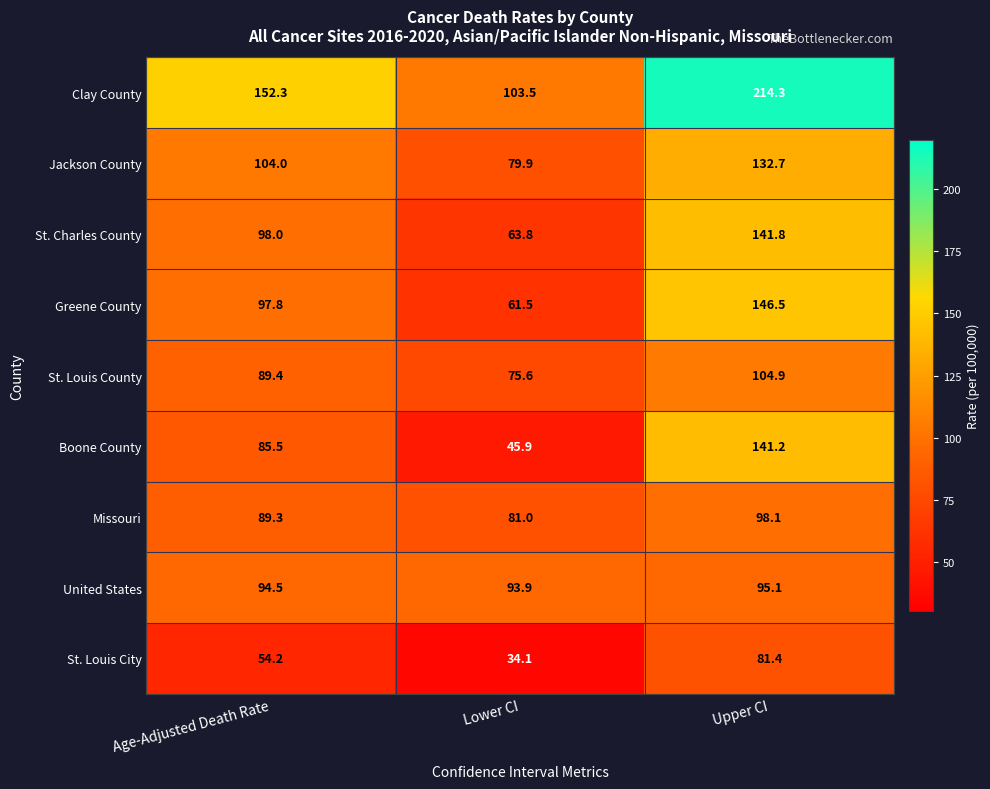

Reading right to left, list all the values displayed in this chart.

Clay County: 214.3	103.5	152.3
Jackson County: 132.7	79.9	104.0
St. Charles County: 141.8	63.8	98.0
Greene County: 146.5	61.5	97.8
St. Louis County: 104.9	75.6	89.4
Boone County: 141.2	45.9	85.5
Missouri: 98.1	81.0	89.3
United States: 95.1	93.9	94.5
St. Louis City: 81.4	34.1	54.2